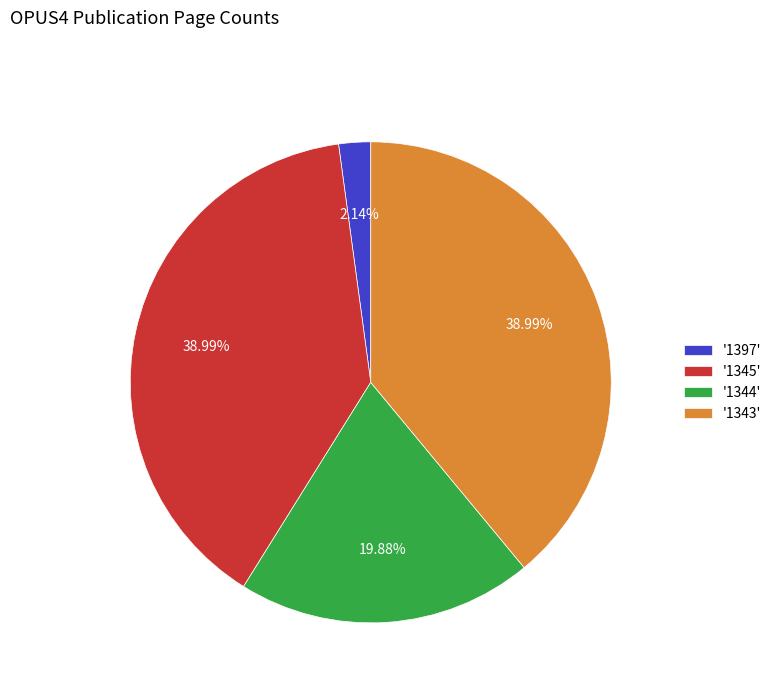

Combined, do '1397' and '1344' account for over 50%?

No